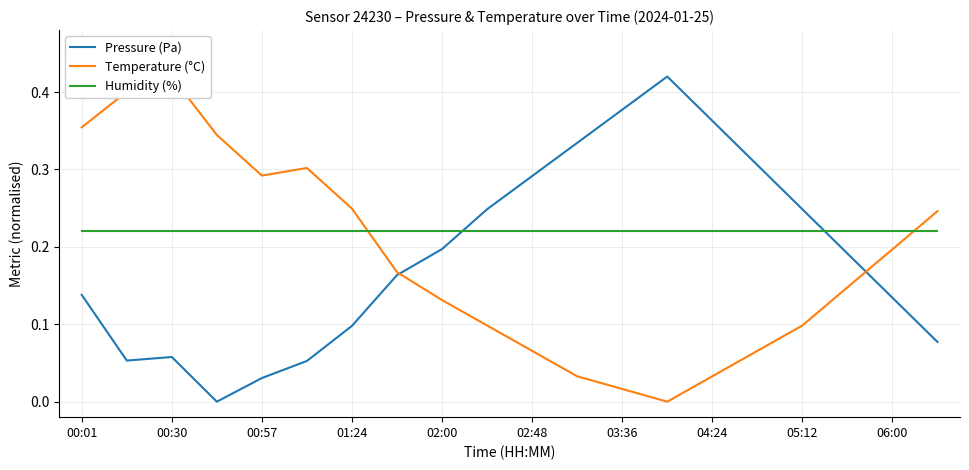

After their last crossing, which series has the higher values: Humidity (%) or Pressure (Pa)?

Humidity (%)